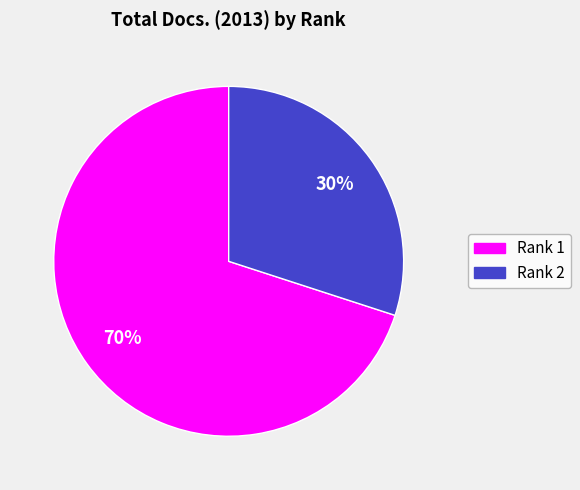

True or false: Rank 1 accounts for 70% of the total.

True